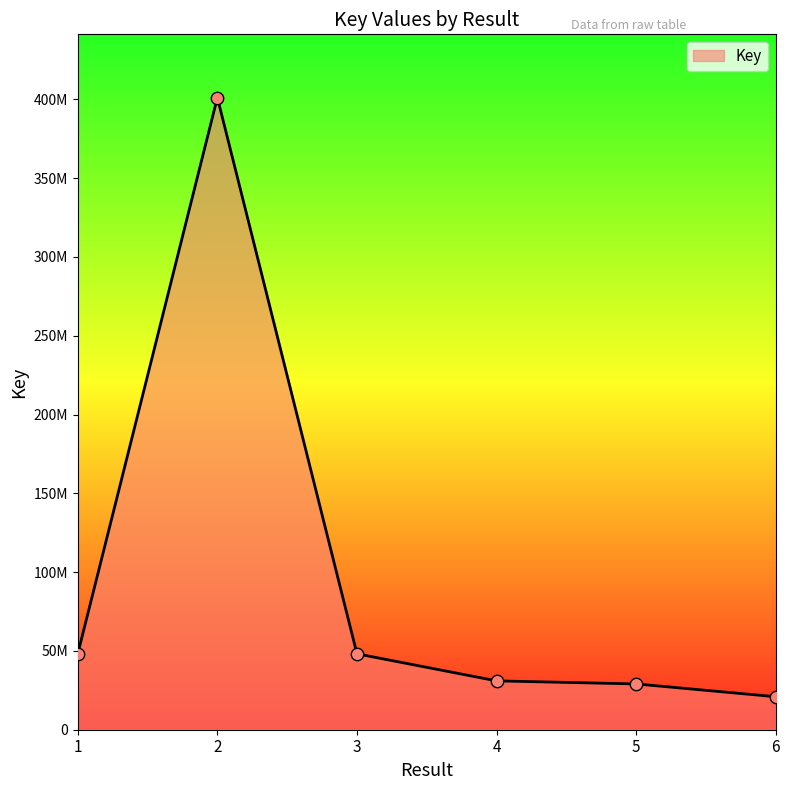

Which has a higher value, 3 or 5?

3